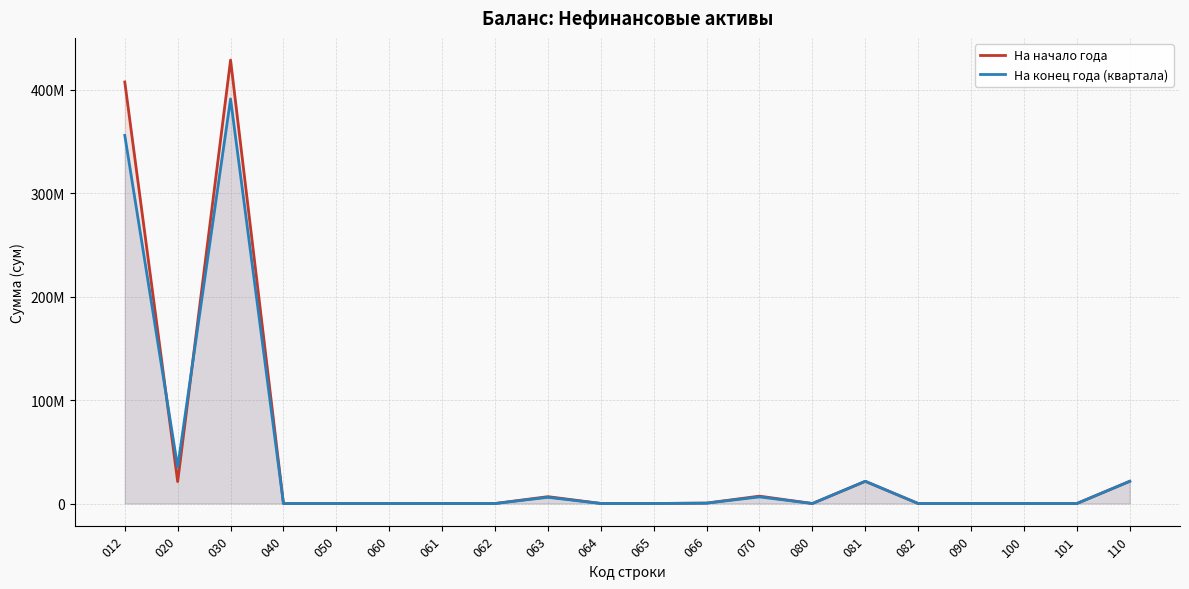

Where is the first local minimum for На начало года?

020